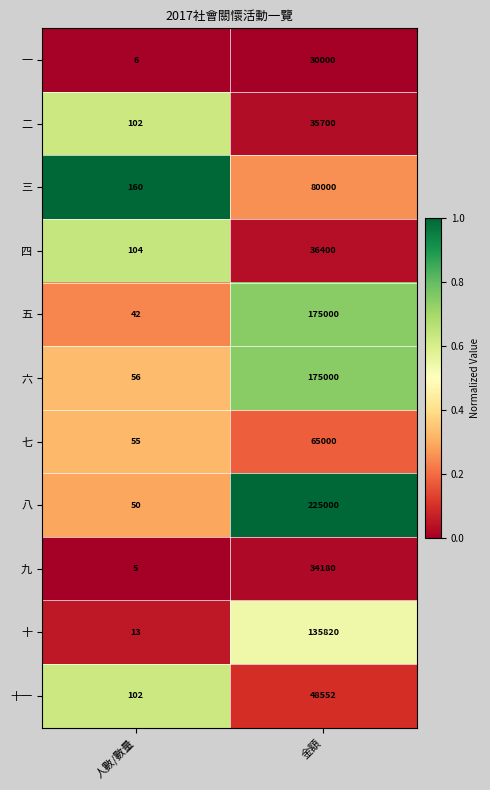

At which category is the sum across all series the highest?

金額